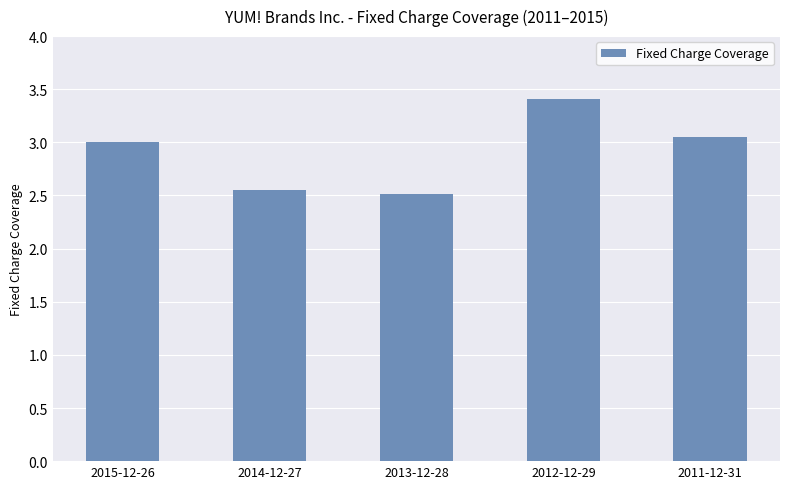

Rank the categories by value from lowest to highest.

2013-12-28, 2014-12-27, 2015-12-26, 2011-12-31, 2012-12-29